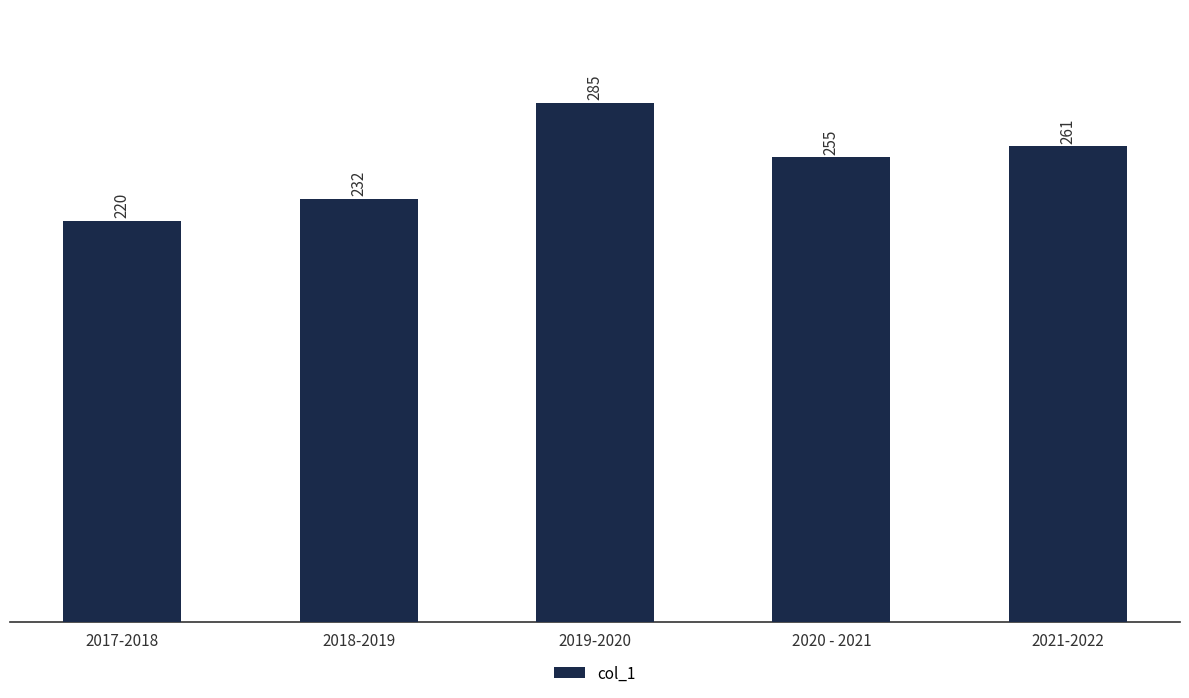

Rank the categories by value from lowest to highest.

2017-2018, 2018-2019, 2020 - 2021, 2021-2022, 2019-2020